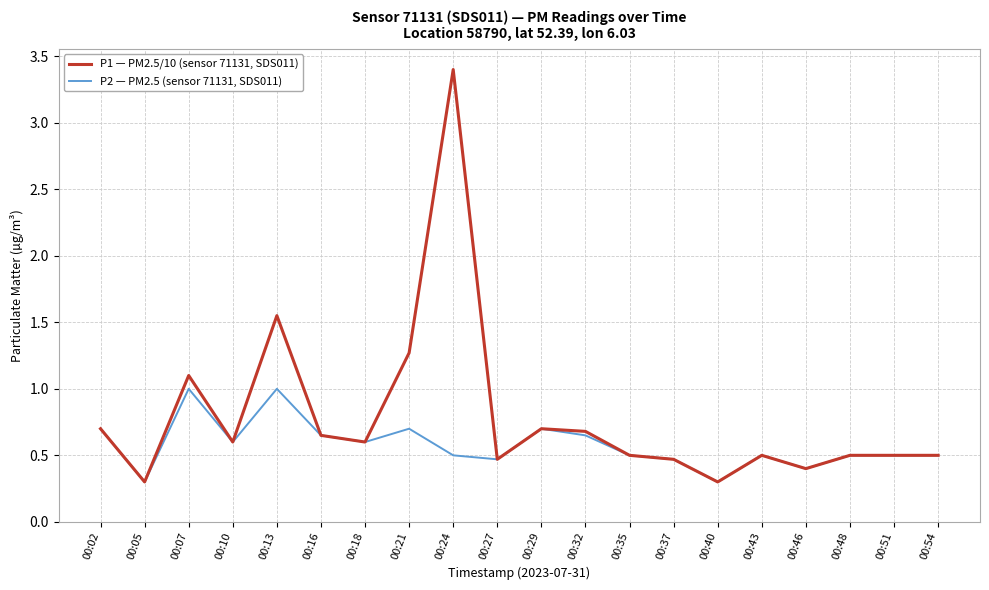

Rank the series by their average value, from highest to lowest.

P1 — PM2.5/10 (sensor 71131, SDS011), P2 — PM2.5 (sensor 71131, SDS011)